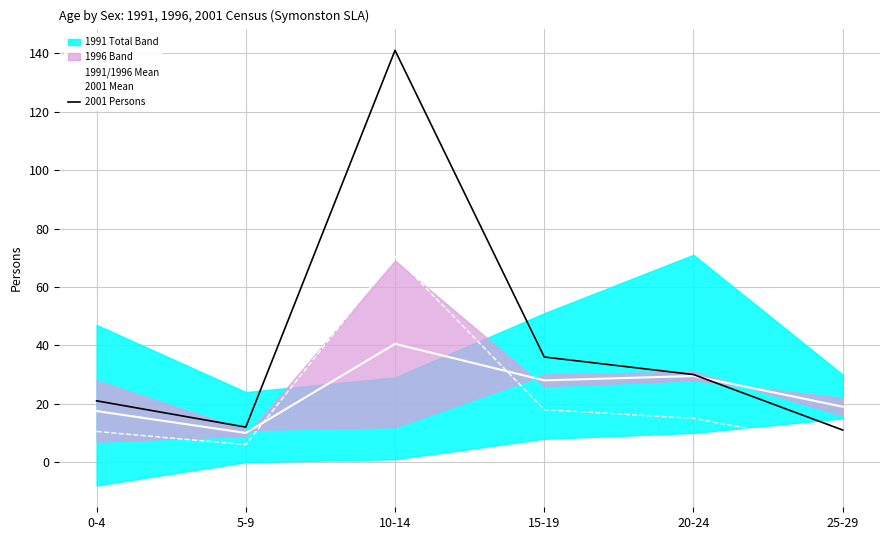

At which label is 2001 Persons closest to 76?

15-19